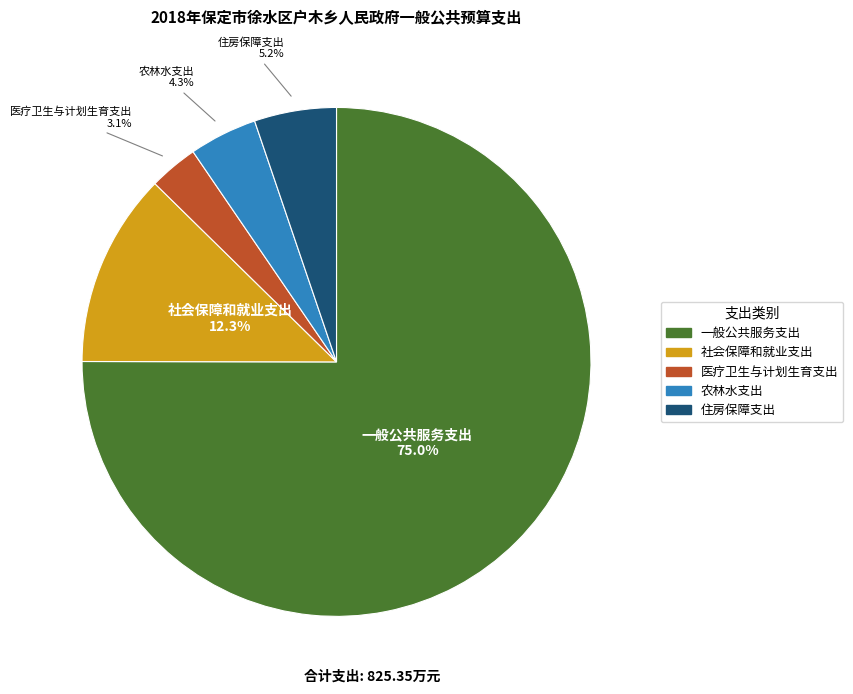

Which category accounts for the majority?

一般公共服务支出